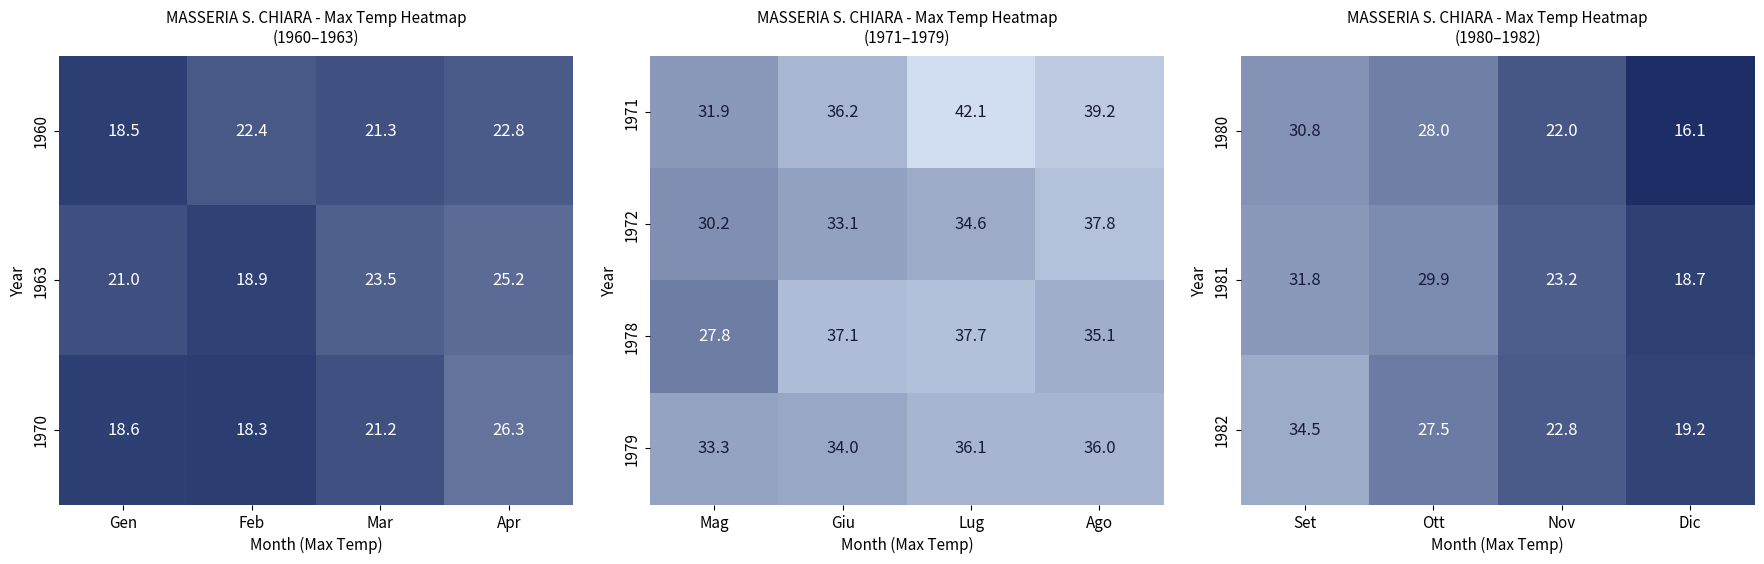

What is the sum of the 1971 values at Mag and Giu?

68.1